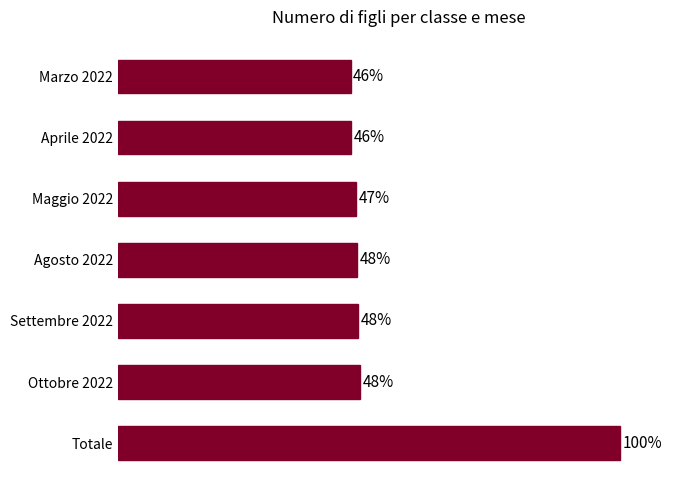

Which label corresponds to the largest value in the chart?

Totale